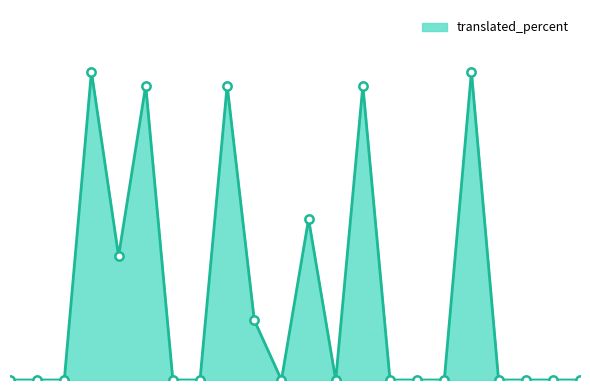

Does the chart display data point markers on the line(s)?

No